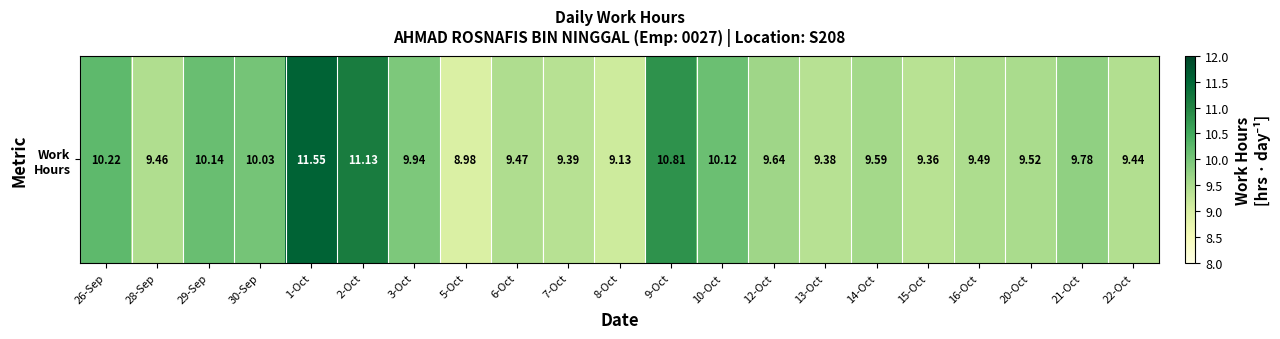

At which label does the data first exceed 9?

26-Sep